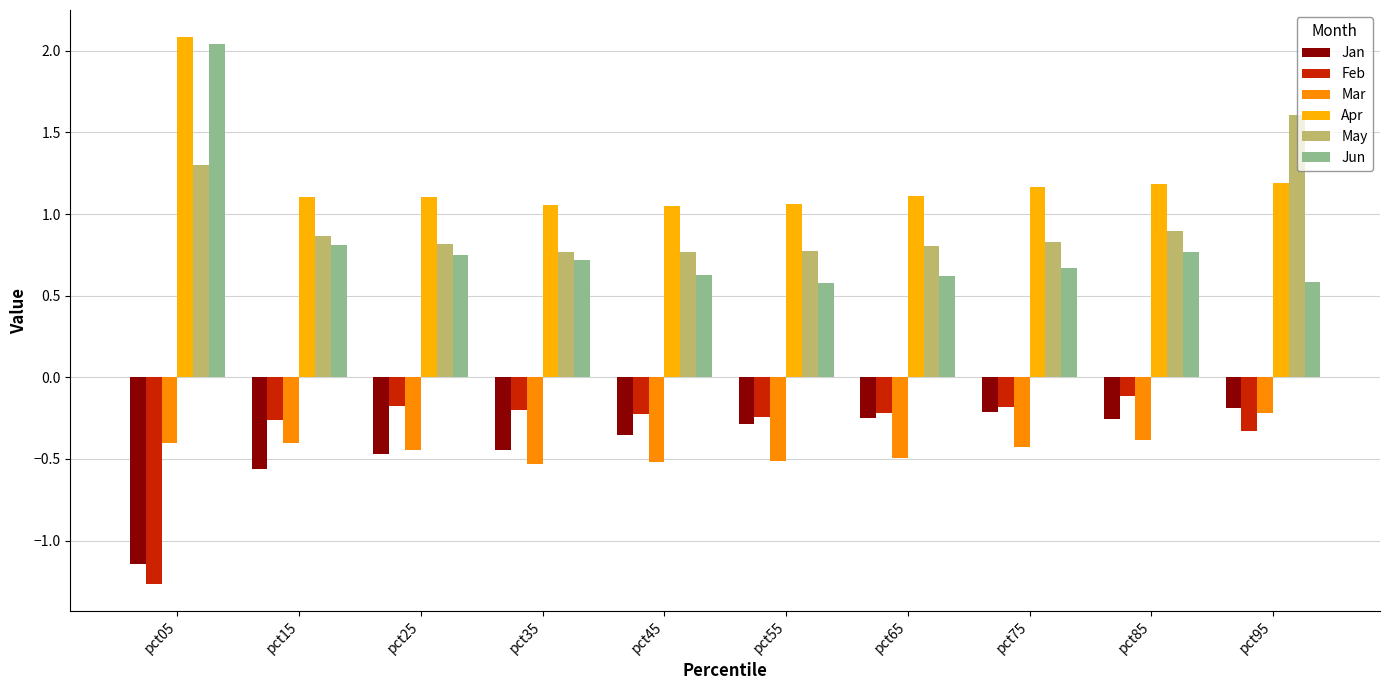

What is the minimum value for Apr?

1.1